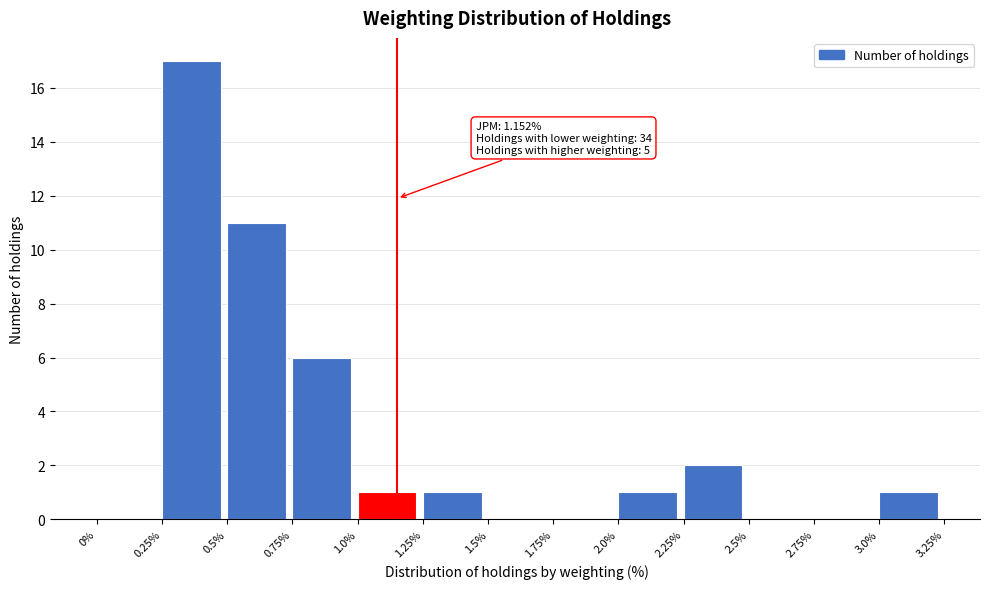

Over which range of the x-axis is the bar tallest?

0.25% to 0.5%